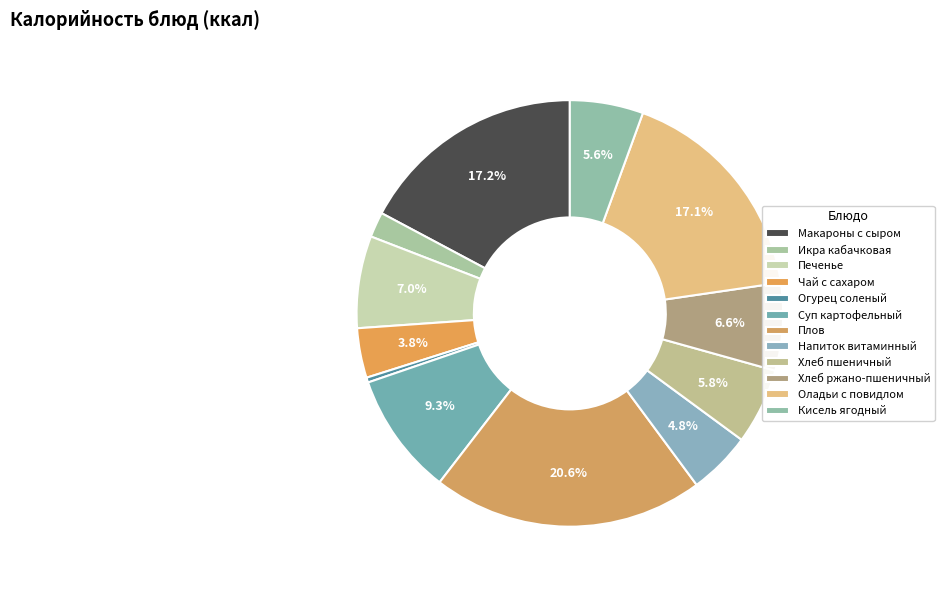

Approximately how many times larger is the value at Суп картофельный compared to Напиток витаминный?

1.9